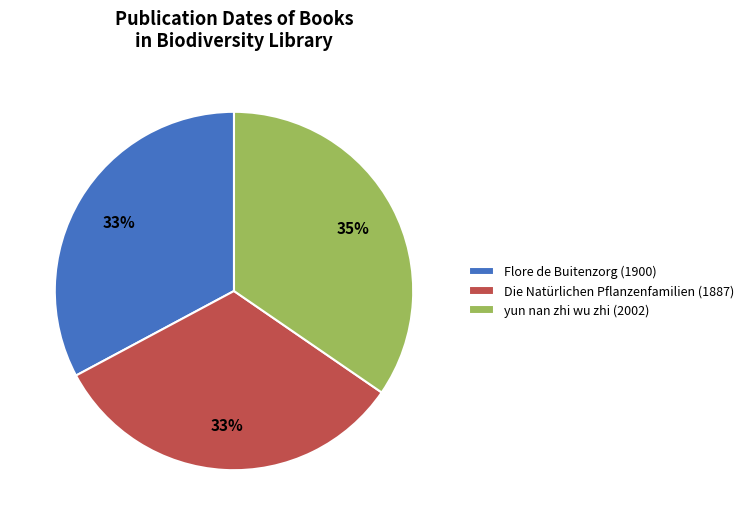

The Die Natürlichen Pflanzenfamilien (1887) slice represents 20% of the pie. True or false?

False